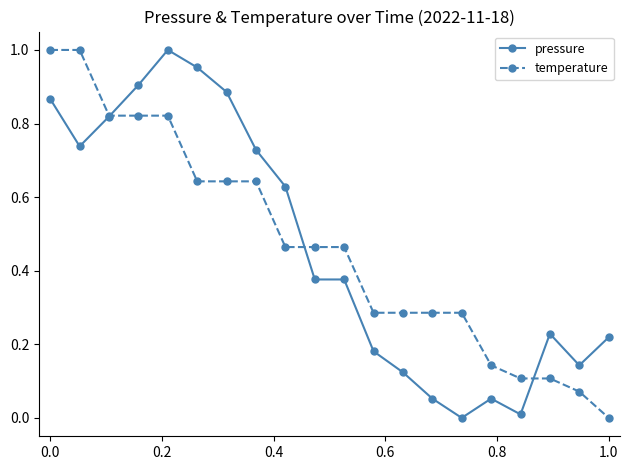

What is the difference between the second highest and minimum values in the pressure series?

1.0